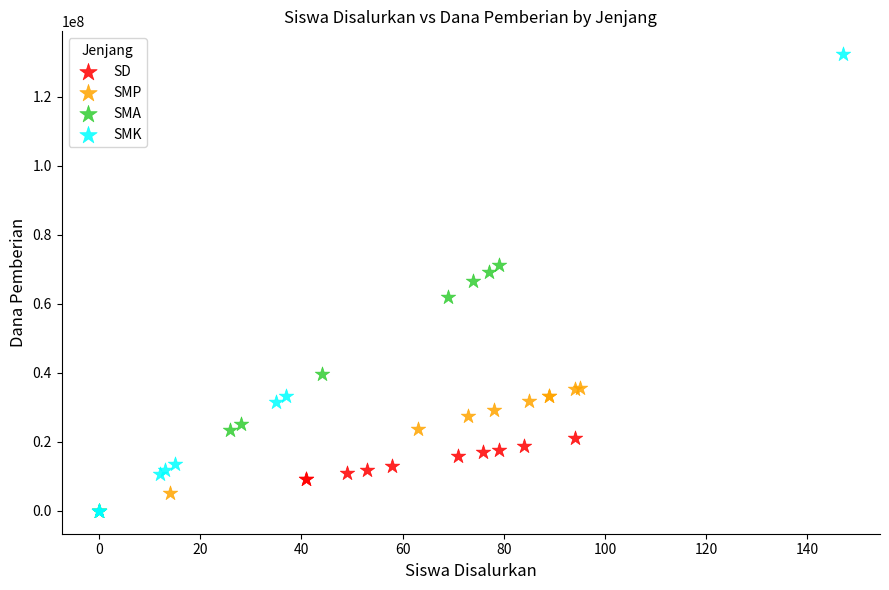

Which series contains the highest Y value?

SMK